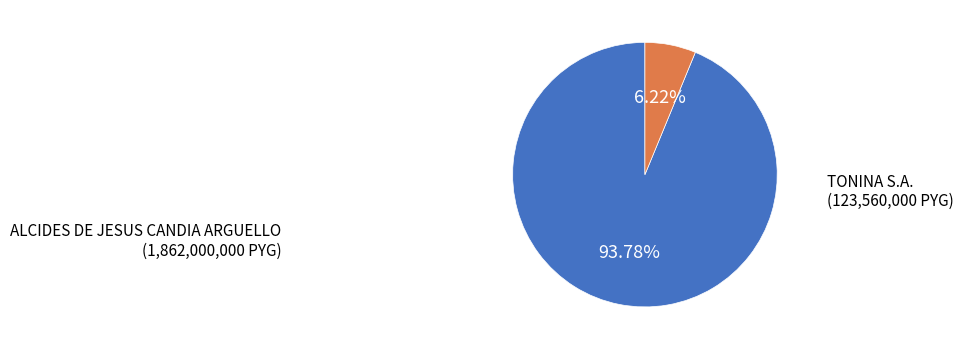

Count the number of slices in the pie.

2